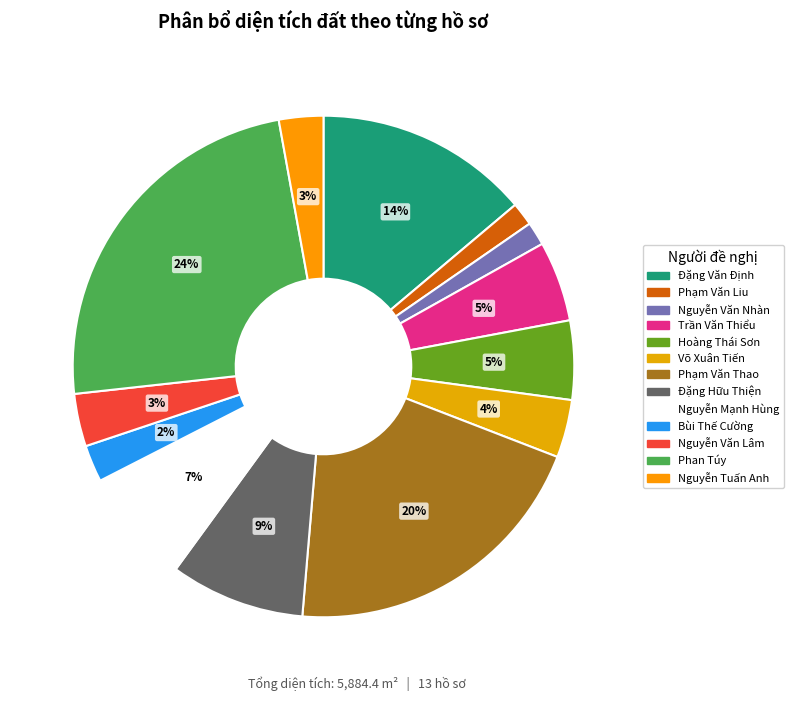

Combined, what portion of the pie is Đặng Hữu Thiện and Nguyễn Tuấn Anh?

11.5%